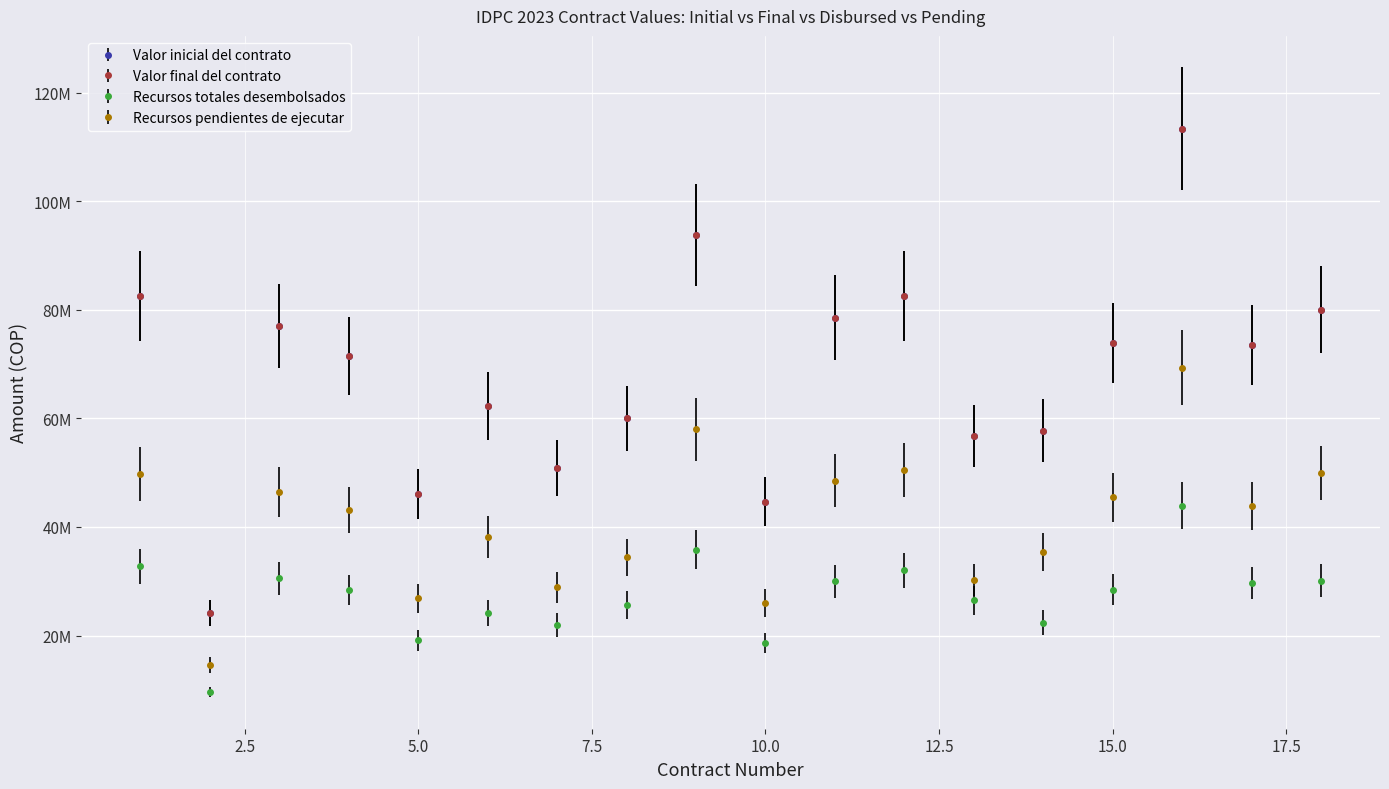

Is this an area chart (filled region under the line)?

No